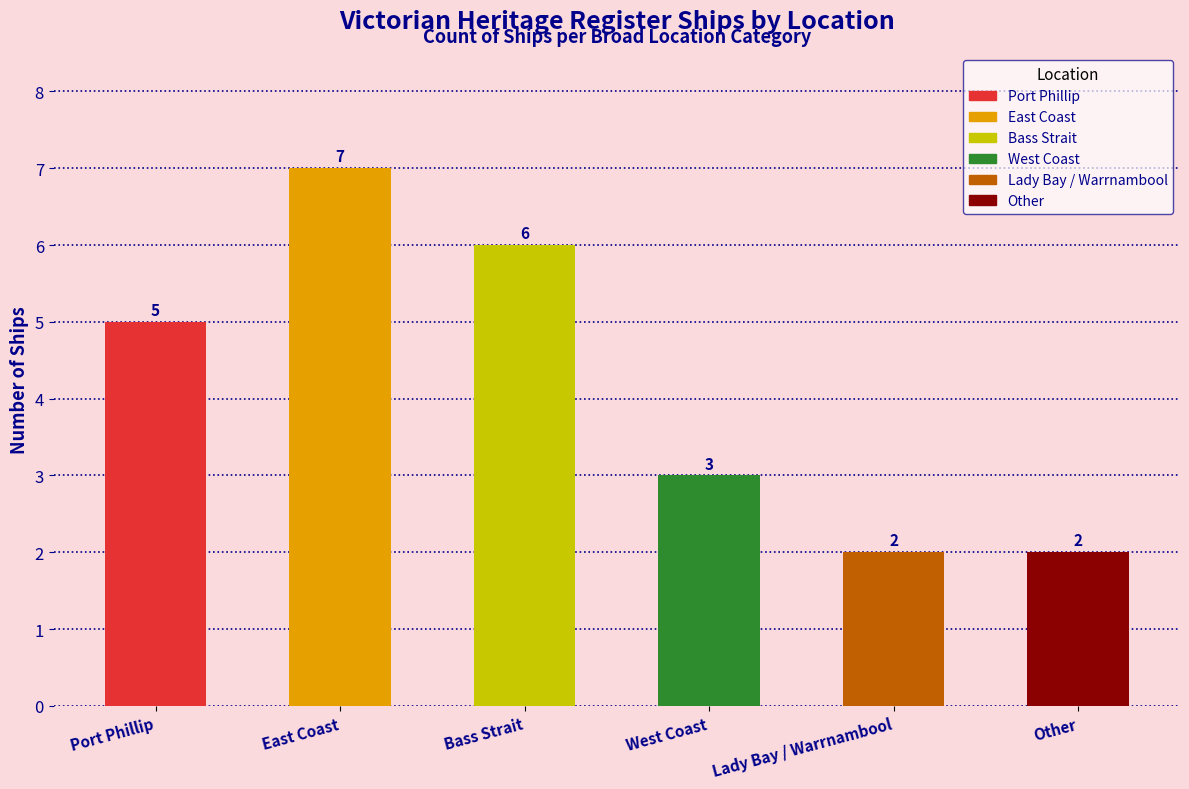

Does the chart contain any negative values?

No